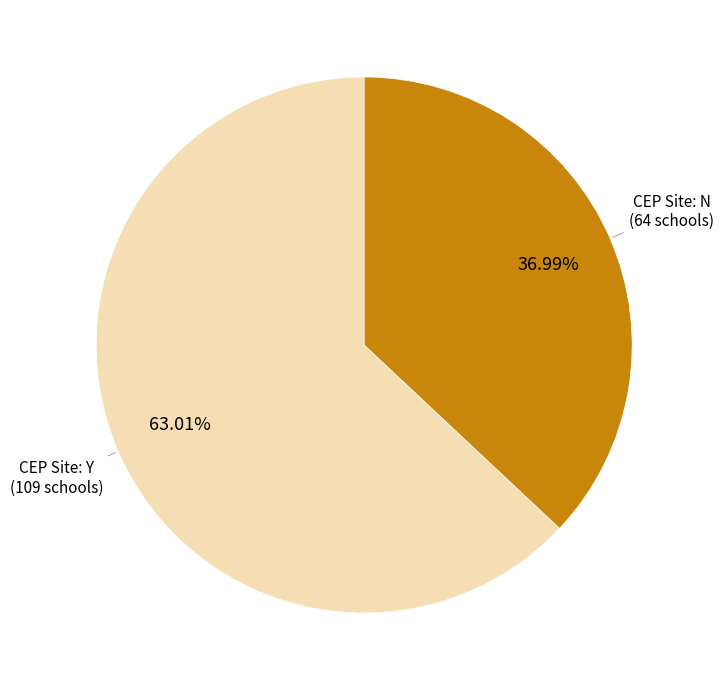

Does any single category account for the majority?

Yes